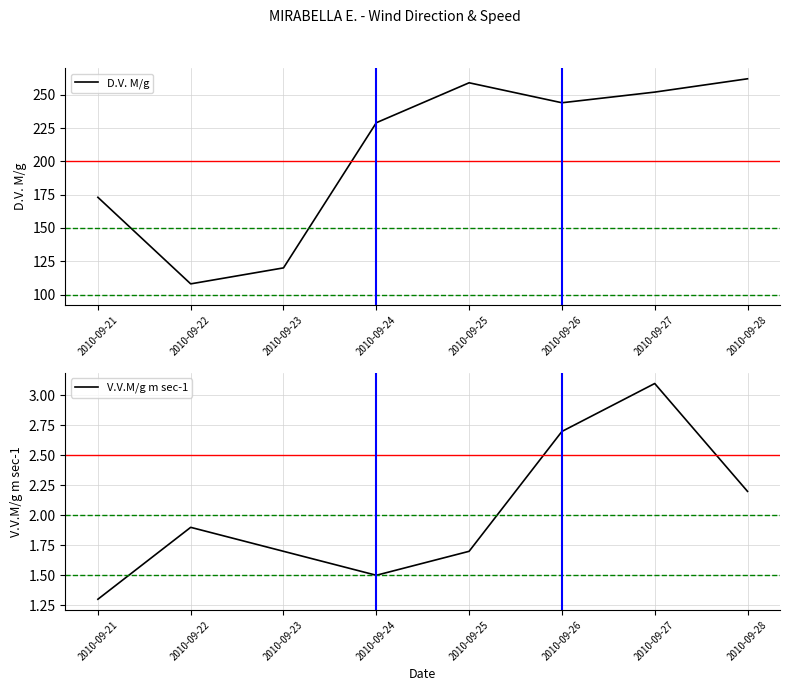

True or false: D.V. M/g has a value of 229.0 at 2010-09-24.

True